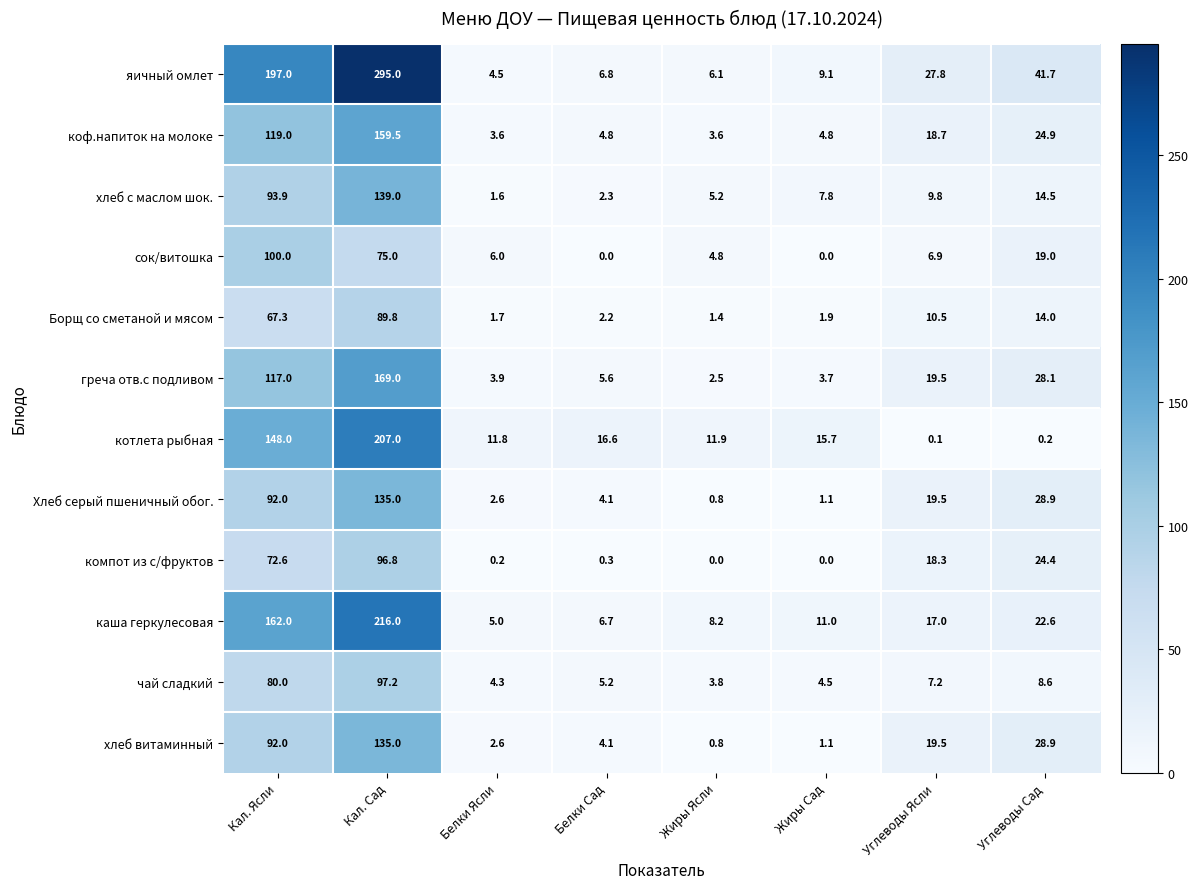

At which label is каша геркулесовая closest to 110?

Кал. Ясли